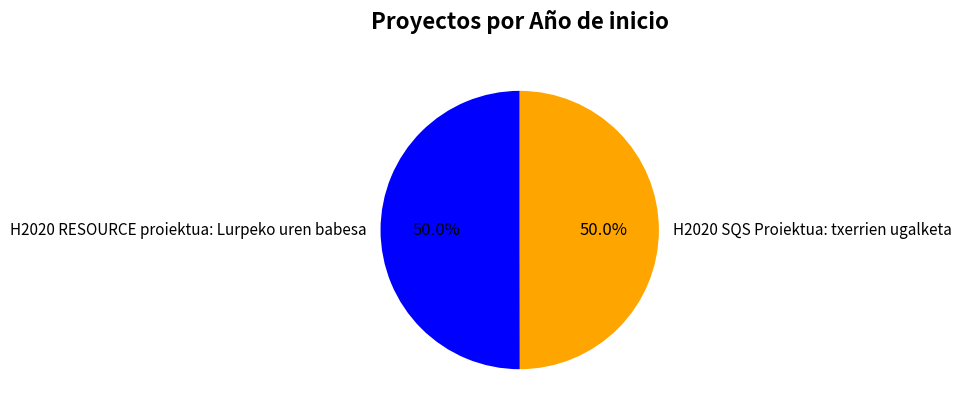

Count the number of slices in the pie.

2